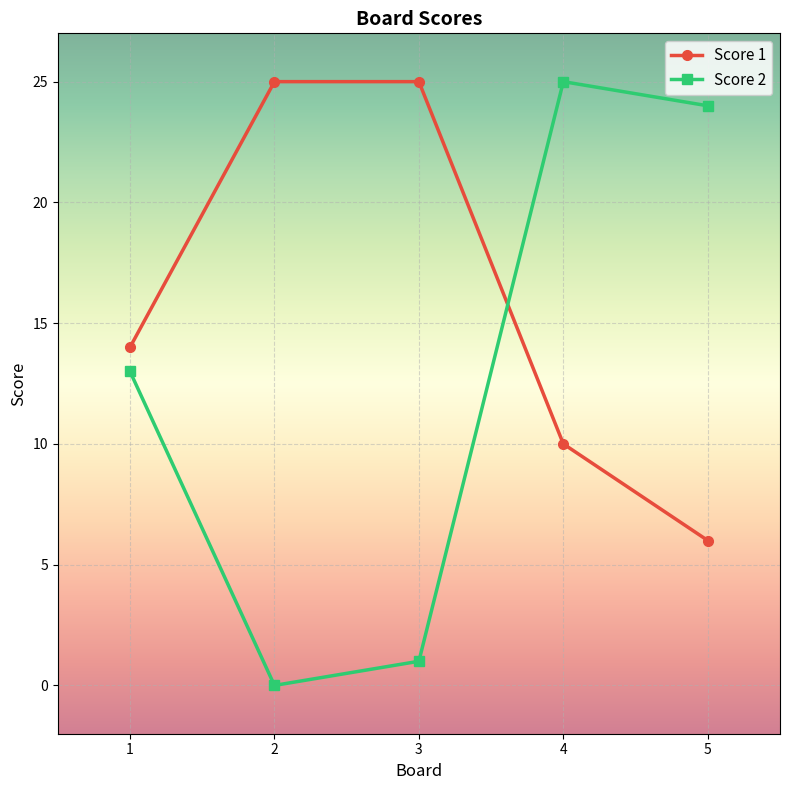

What are all the series names shown in the legend?

Score 1, Score 2